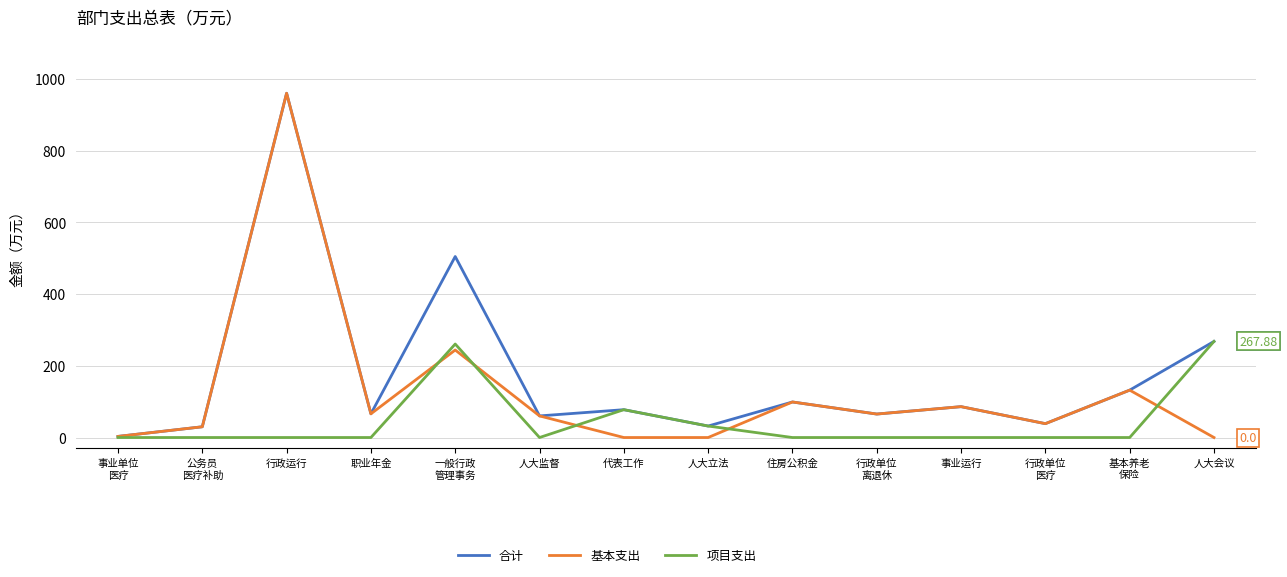

At which category is the sum across all series the highest?

行政运行